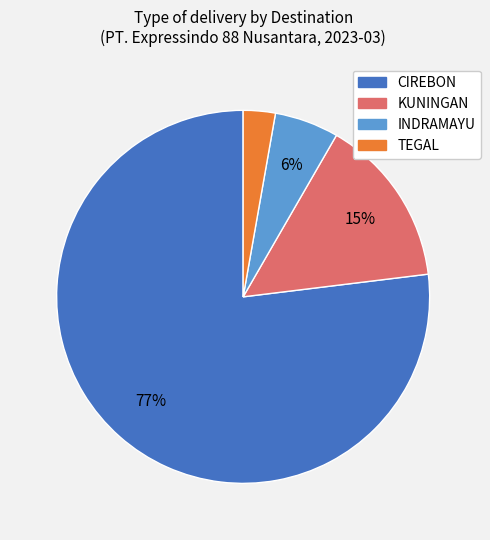

Is there any slice that represents more than half of the pie?

Yes